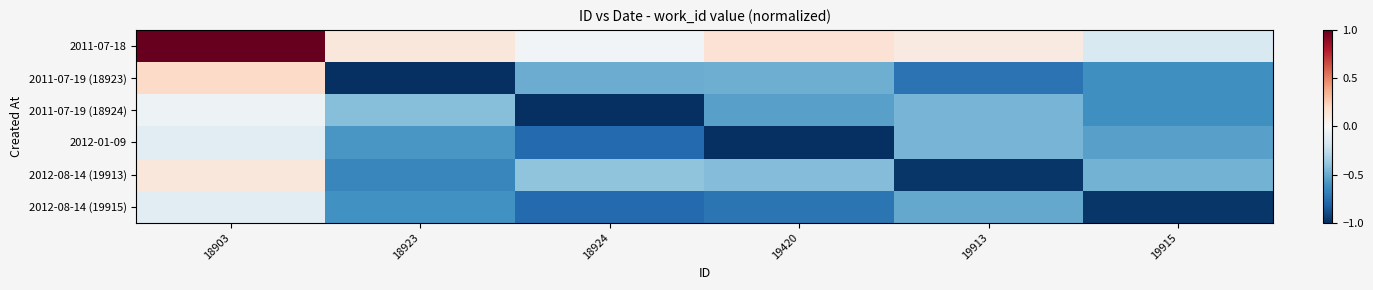

What is the minimum value shown in the chart?

-1.0